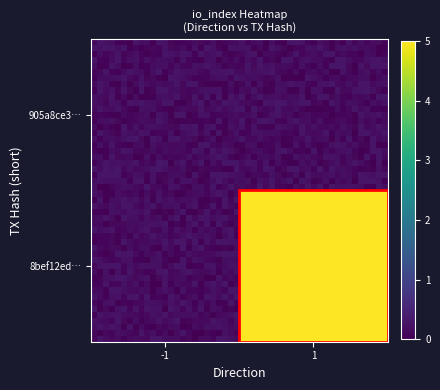

List the series in order of their peak value, lowest first.

905a8ce3d1f592b4d2d3aaeb21d2a2b327ddfba, 8bef12ed06a13ce56fb5750765e34d8d13f2262